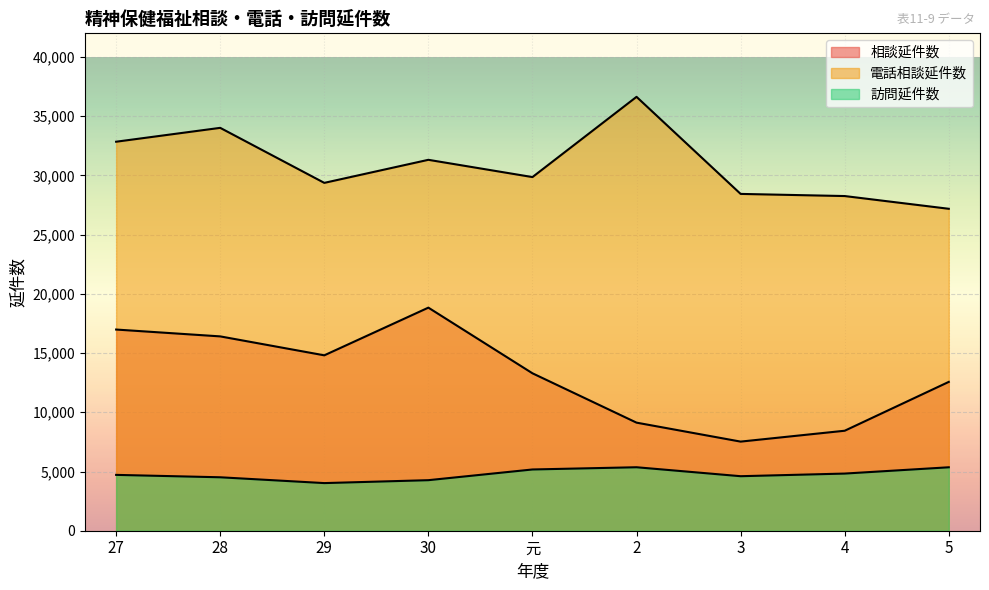

What is the label of the 2nd point from the right?

4